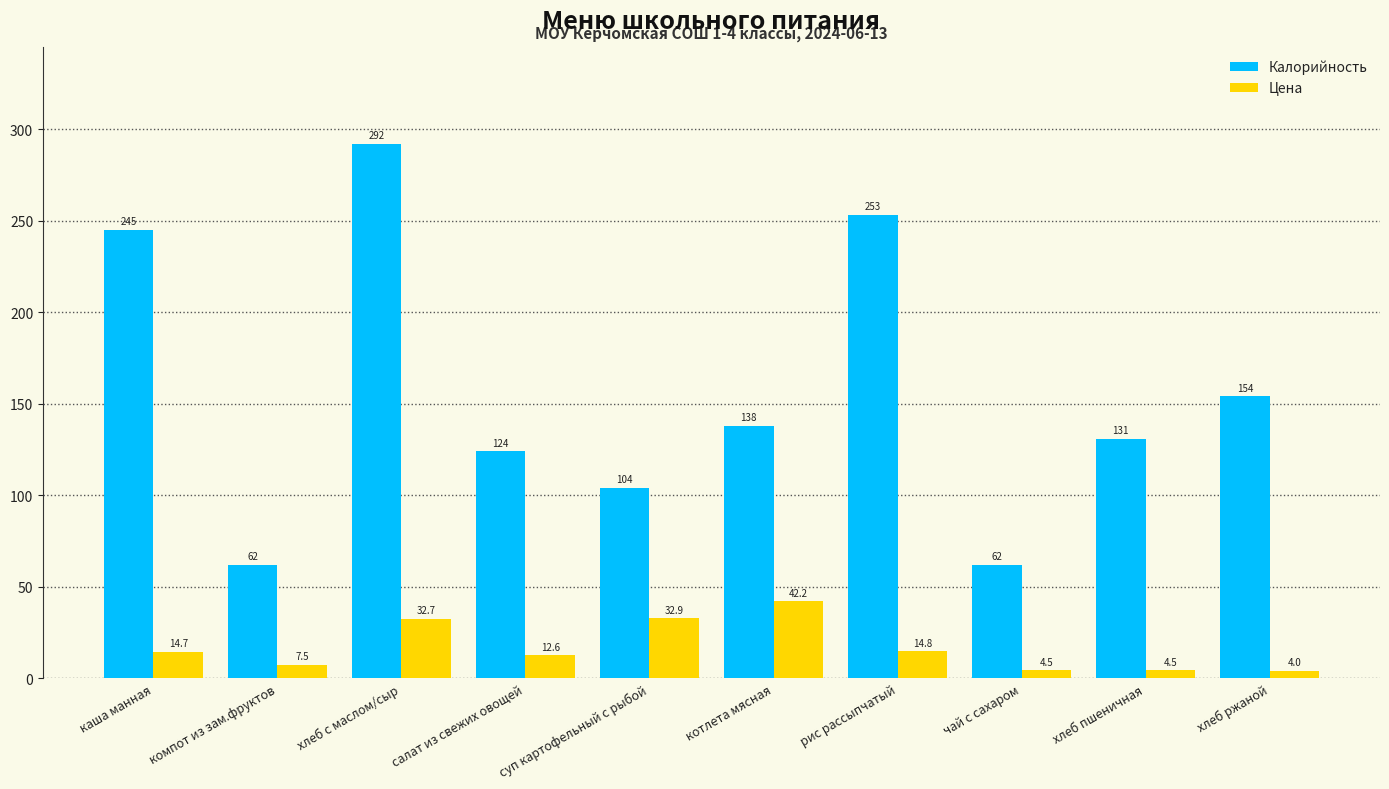

What is the sum of all Калорийность values?

1565.0